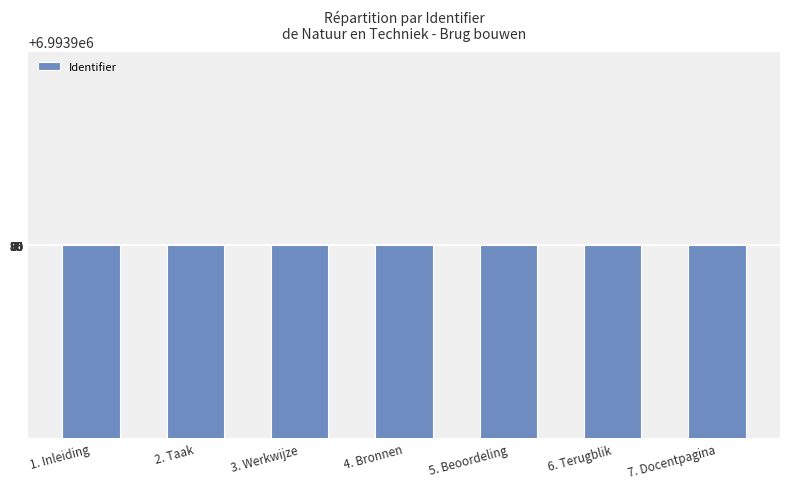

What is the label of the 6th bar from the right?

2. Taak